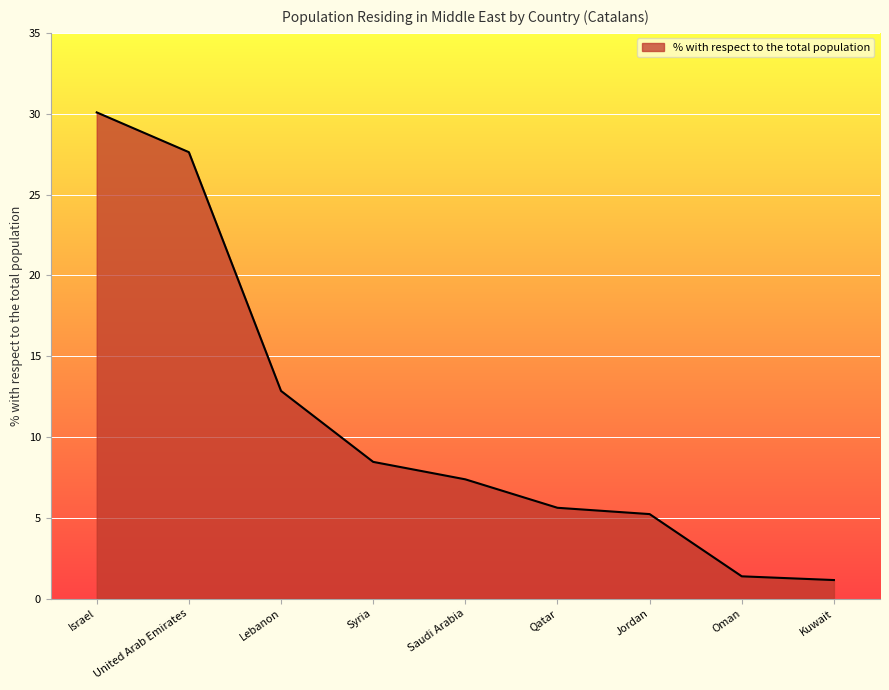

True or false: the data shows 3.8 at Syria.

False